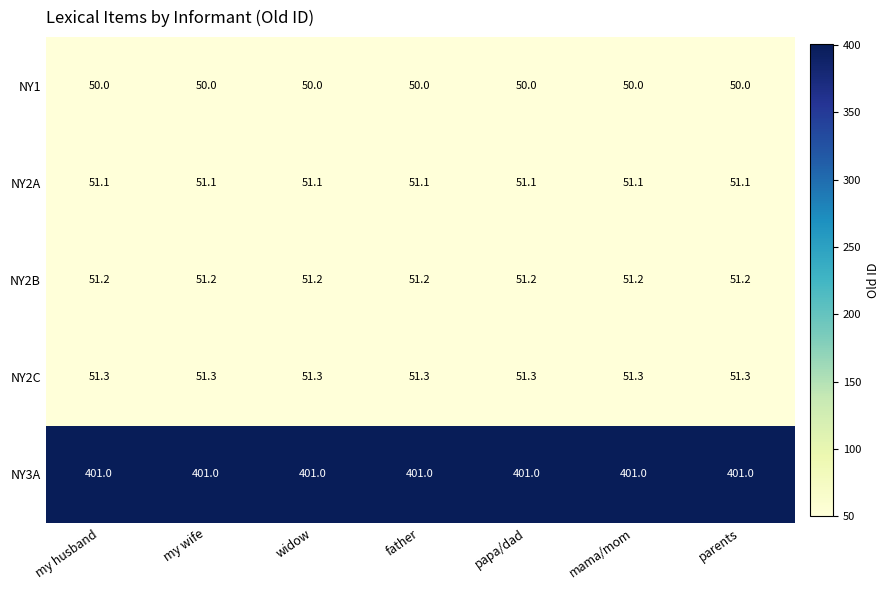

Is it true that NY1 equals 85.0 at parents?

False